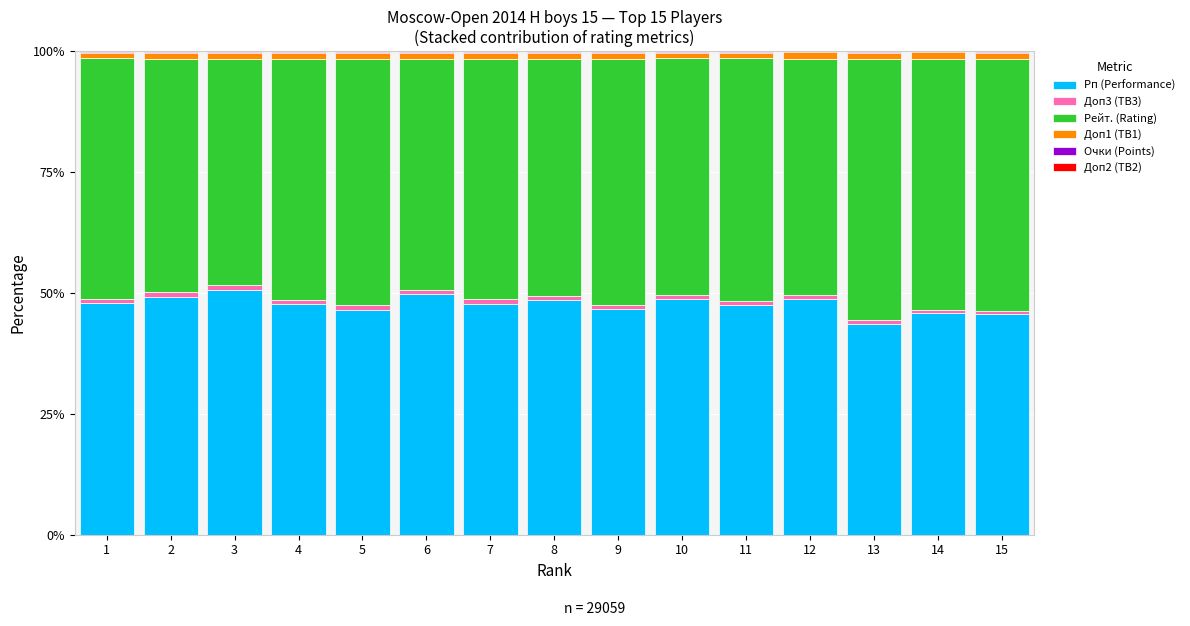

How many series are shown in this chart?

6